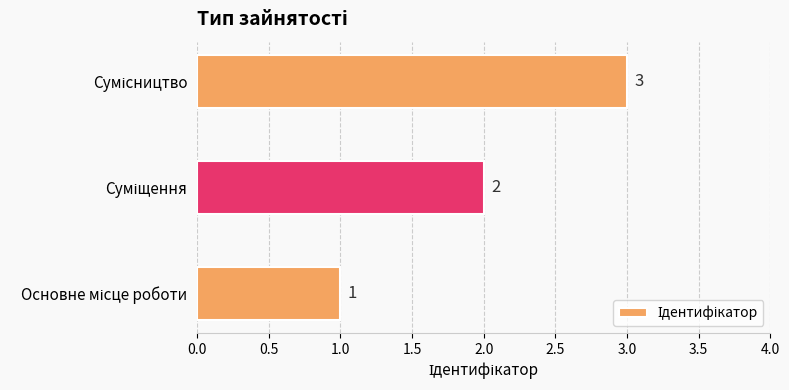

Count the values in the range 1 to 3.

3